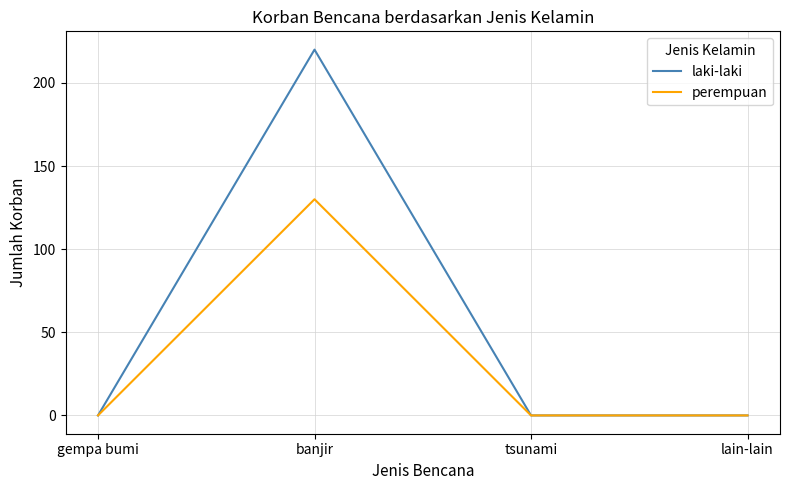

What is the difference between the maximum and second lowest values in the laki-laki series?

220